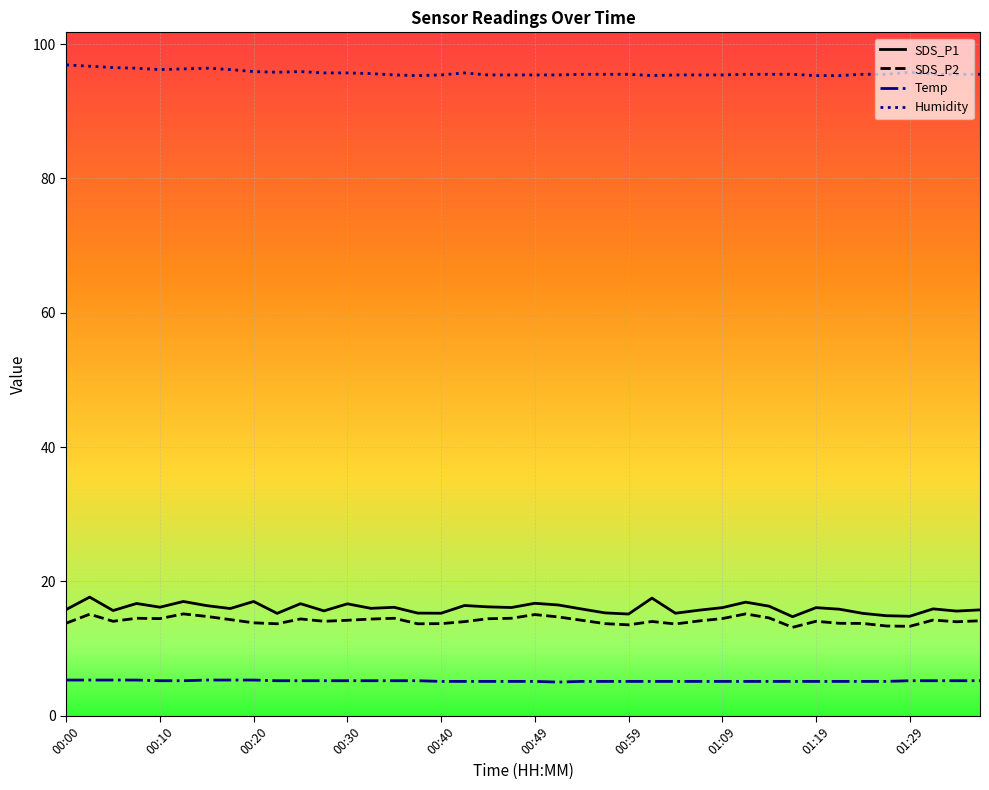

Which series has the largest total across all categories?

Humidity